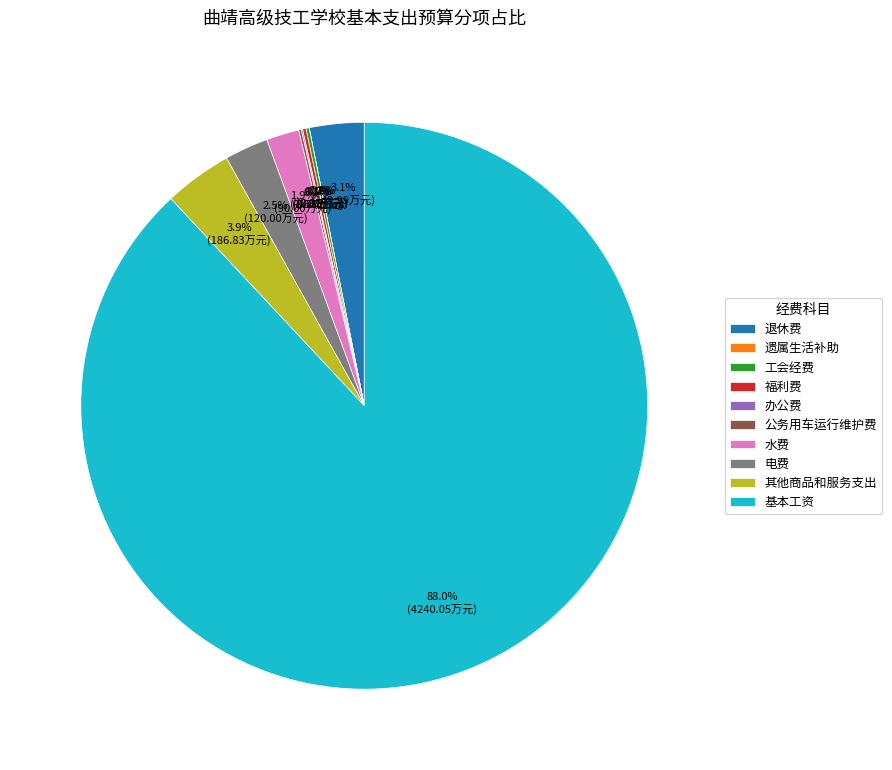

Does 基本工资 represent more than half of the total?

Yes